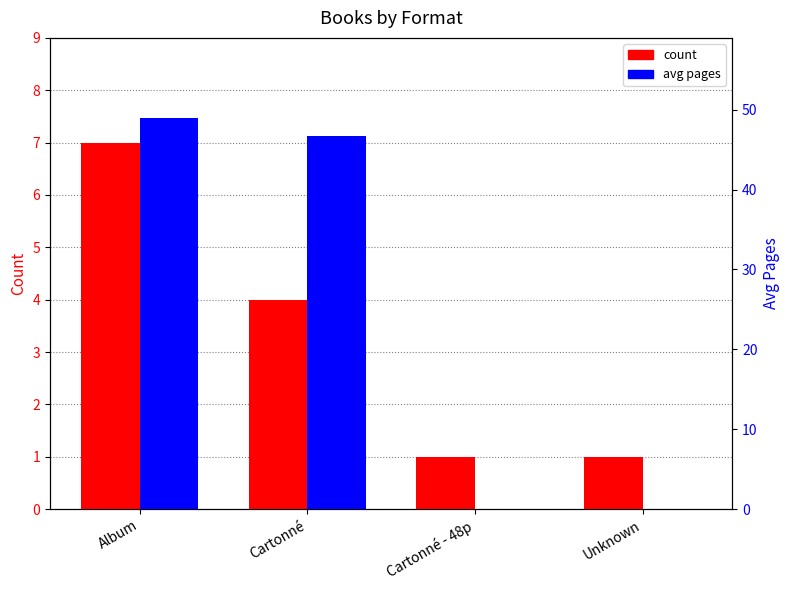

At which category is the sum across all series the highest?

Album